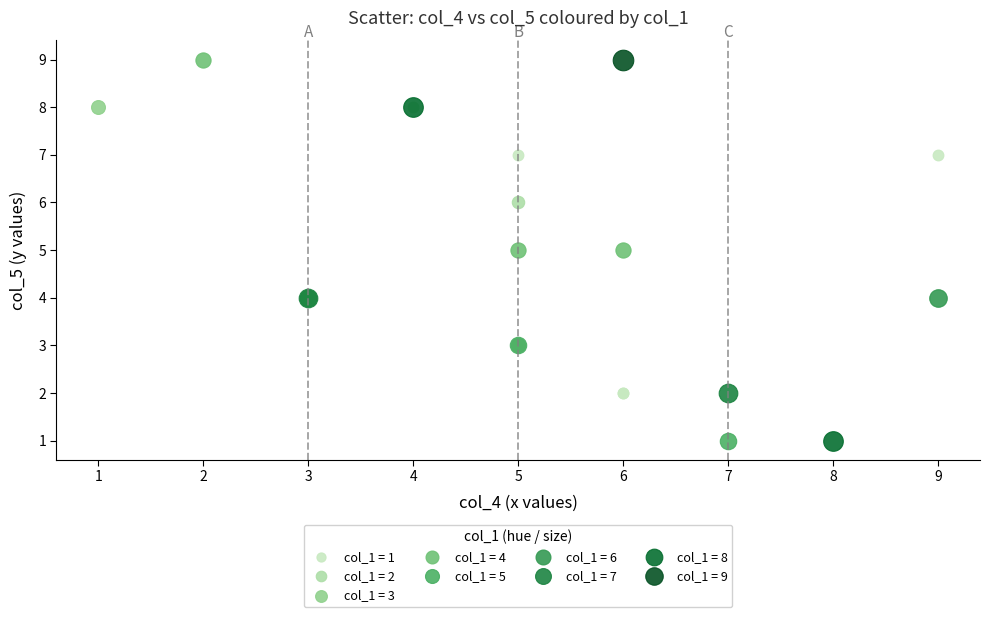

What are all the series names shown in the legend?

col_1 = 1, col_1 = 2, col_1 = 3, col_1 = 4, col_1 = 5, col_1 = 6, col_1 = 7, col_1 = 8, col_1 = 9